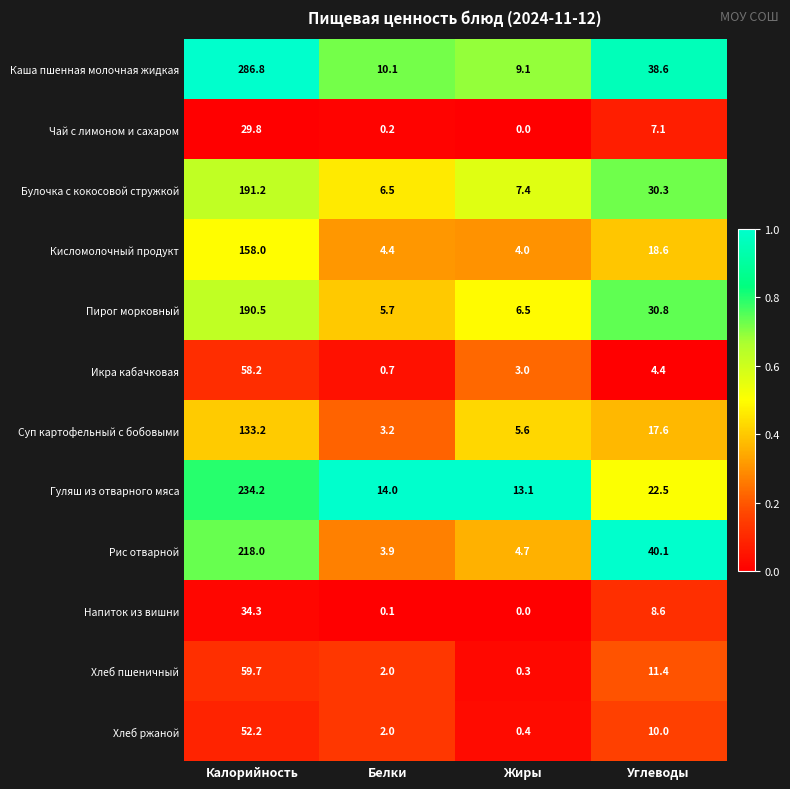

What is the difference between the Кисломолочный продукт values at Углеводы and Калорийность?

139.4